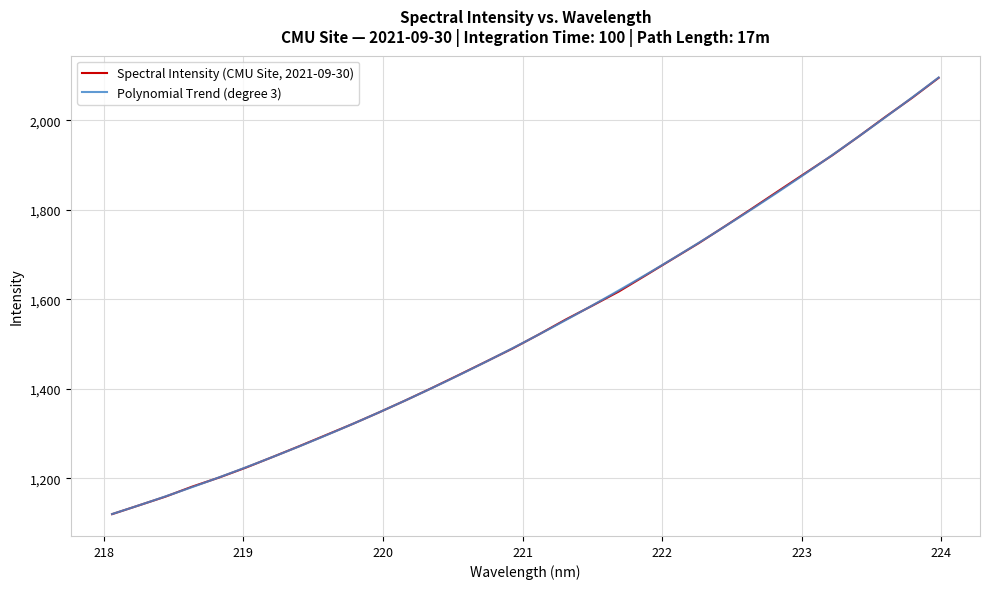

How many data points are less than 1521?

16